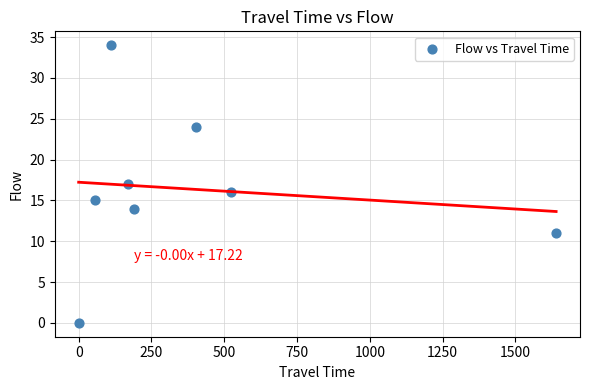

What is the average Y value?

16